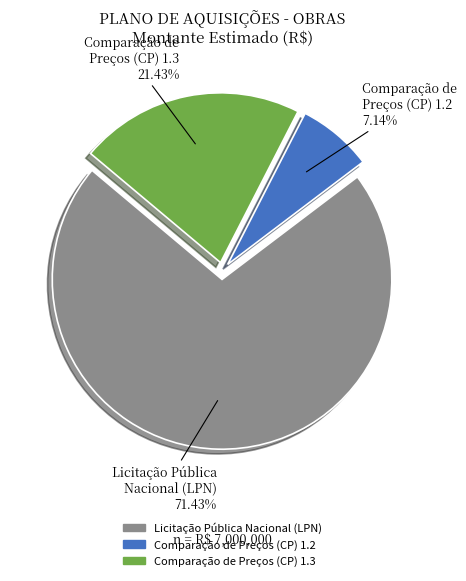

Which slice is the smallest?

Comparação de Preços (CP) 1.2